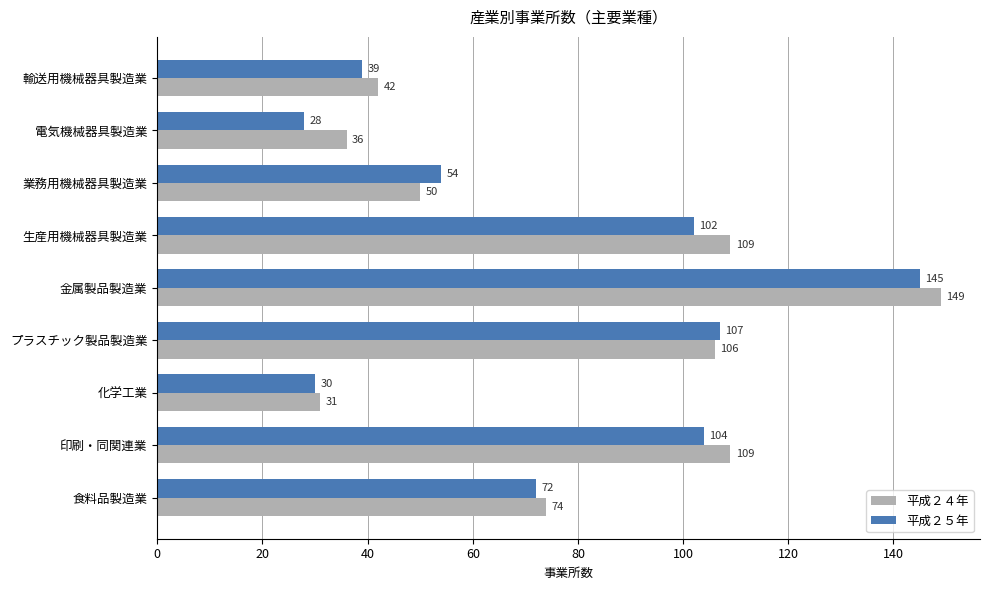

Which series has the largest range (max minus min)?

平成２４年